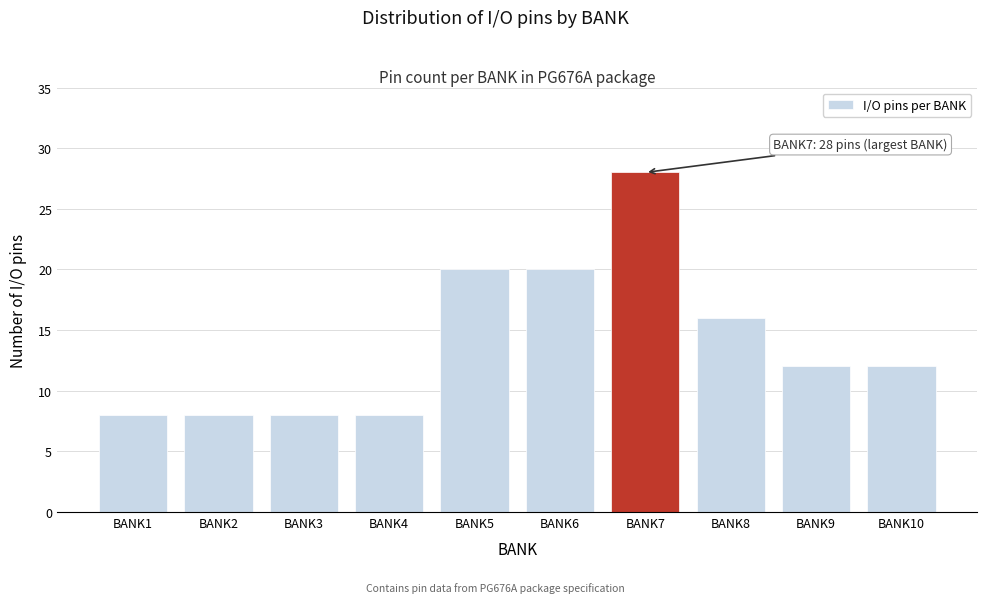

Reading right to left, what are all the values shown in this chart?

BANK10=12	BANK9=12	BANK8=16	BANK7=28	BANK6=20	BANK5=20	BANK4=8	BANK3=8	BANK2=8	BANK1=8